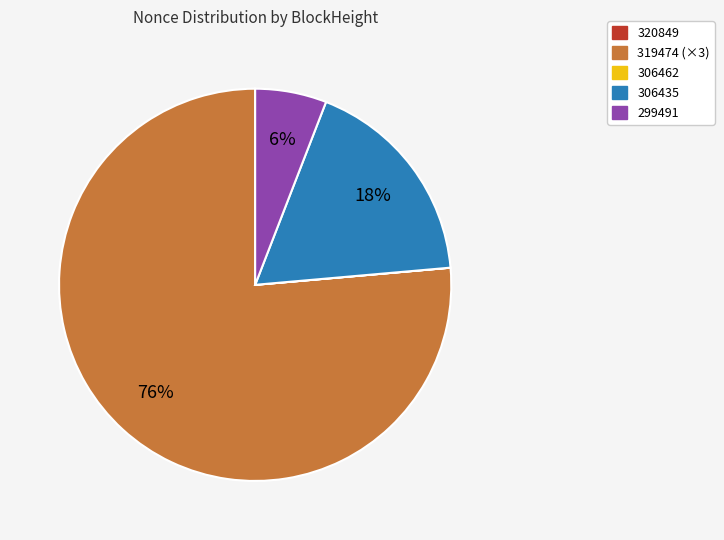

To the nearest percent, what is the difference between the largest and smallest slice percentages?

76%